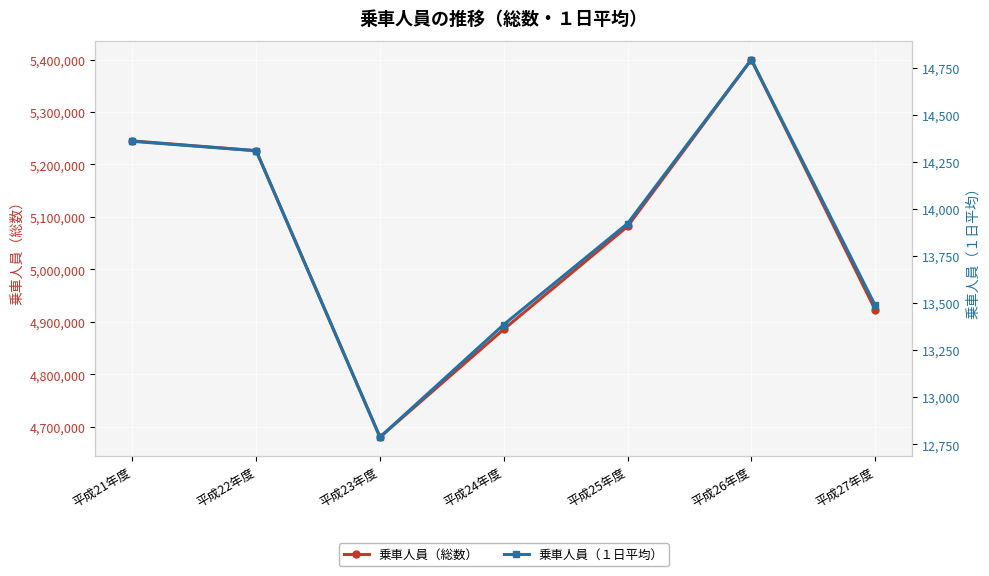

True or false: 乗車人員（総数） has a value of 5244900 at 平成21年度.

True